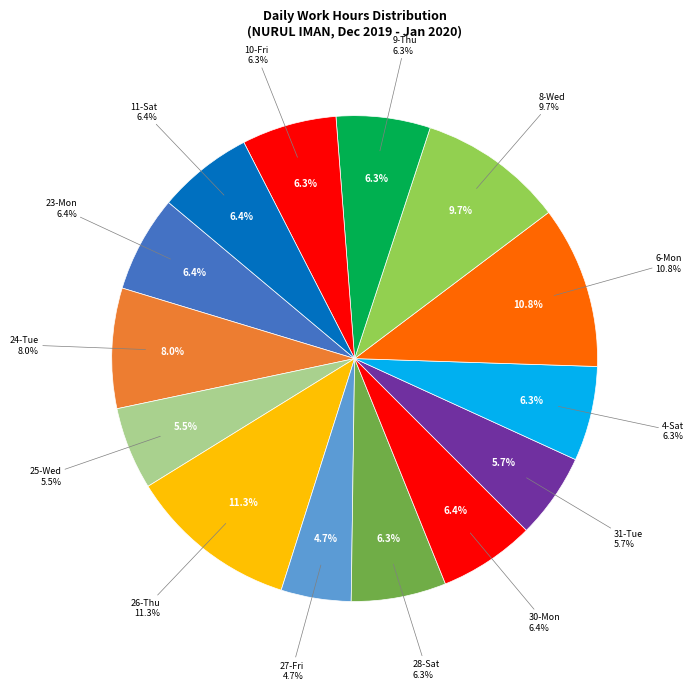

Is there any slice that represents more than half of the pie?

No